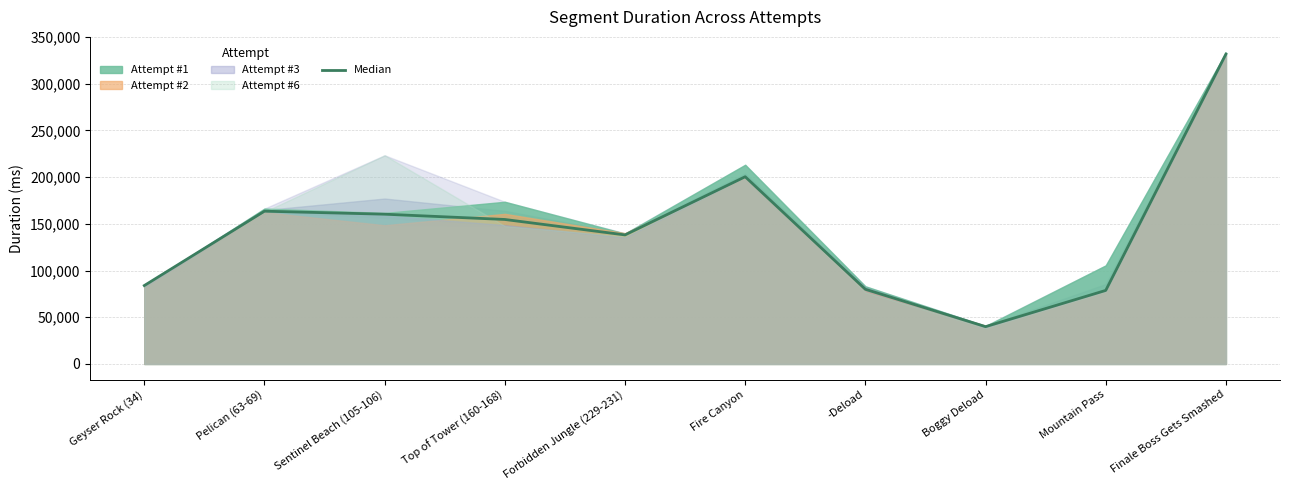

True or false: the data shows 59528.2 at Pelican (63-69).

False